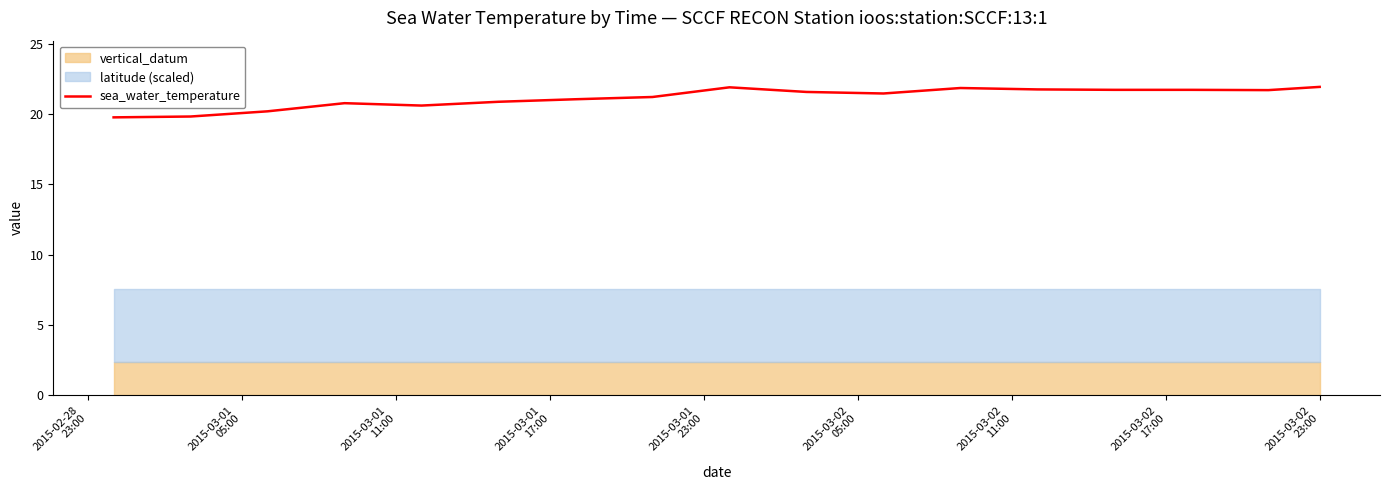

What is the difference between the maximum and minimum values?

2.2